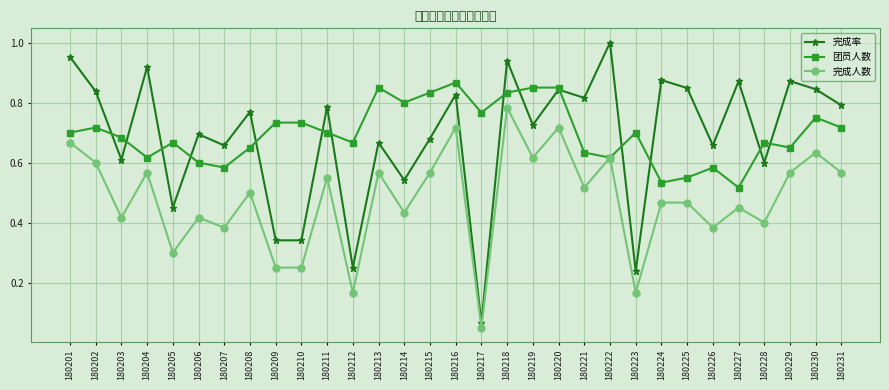

At which category does the chart reach its peak across all series?

180222